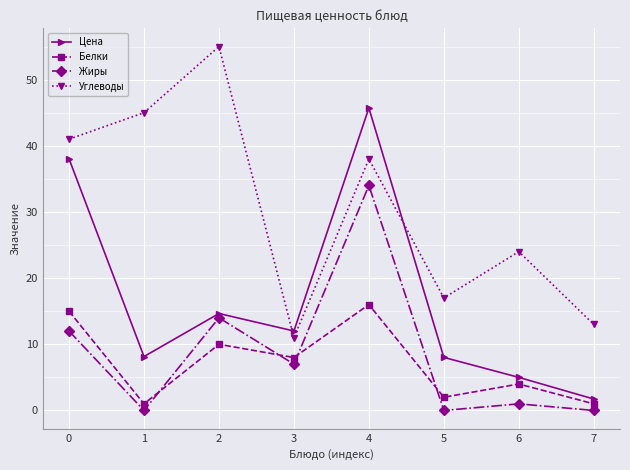

Is it true that Углеводы equals 38.0 at 4?

True